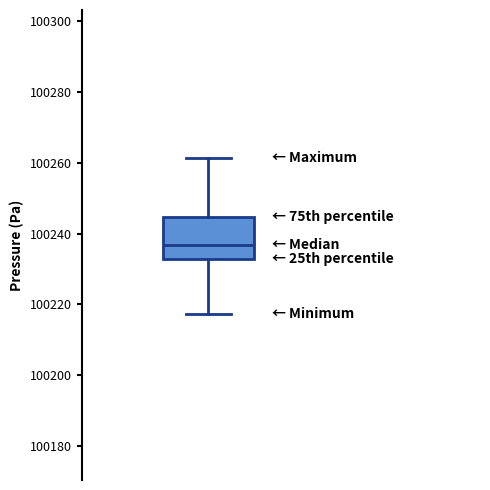

Read this box plot against the y-axis: the position of the median line, the range covered by the box, and the ends of both whiskers. The values are not printed on the chart, so give them approximately, as read against the axis.

median 100236, box 100232 to 100244, whiskers 100218 to 100262